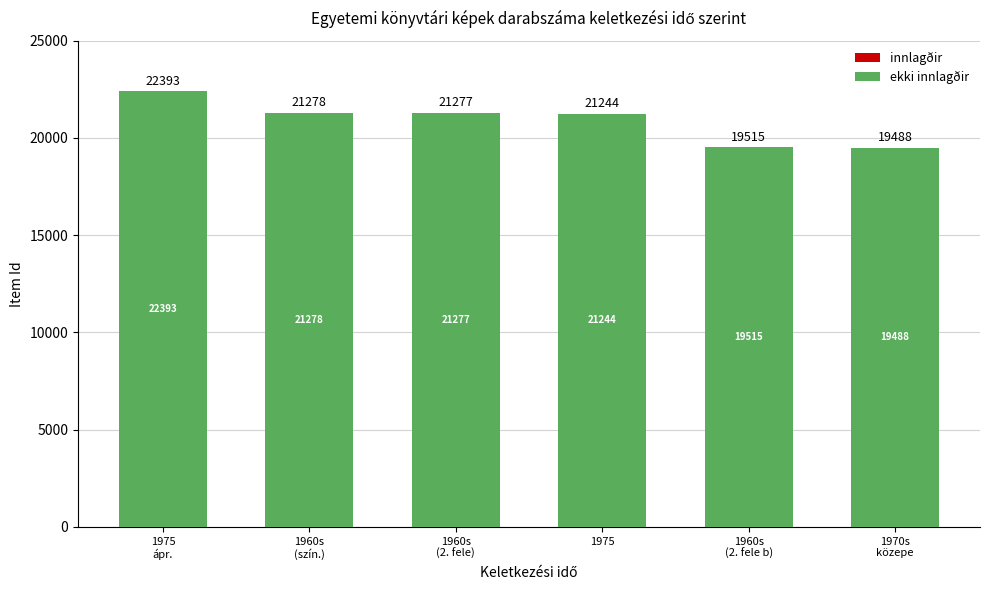

Reading left to right, list all the values displayed in this chart.

22393	21278	21277	21244	19515	19488